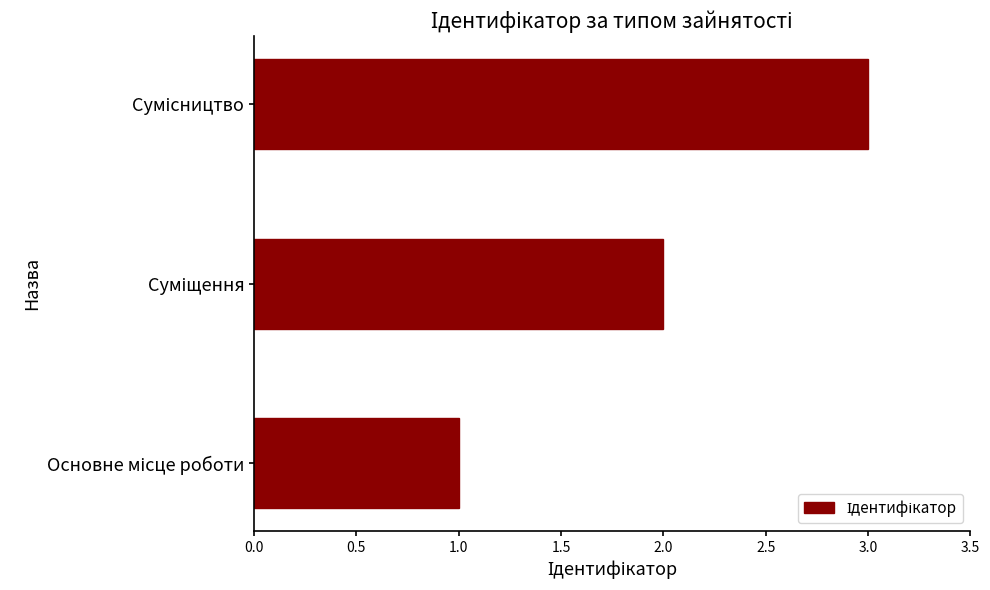

How many data points does each series have?

3